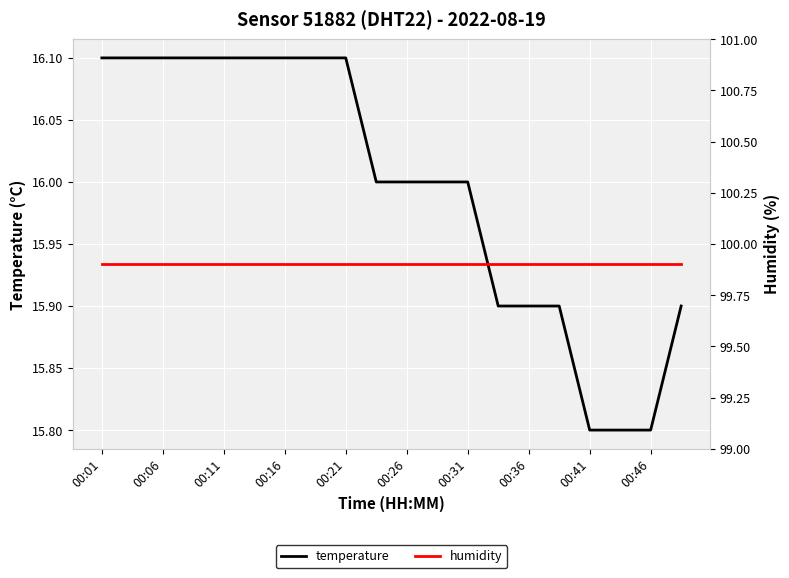

True or false: temperature and humidity intersect in this chart.

False